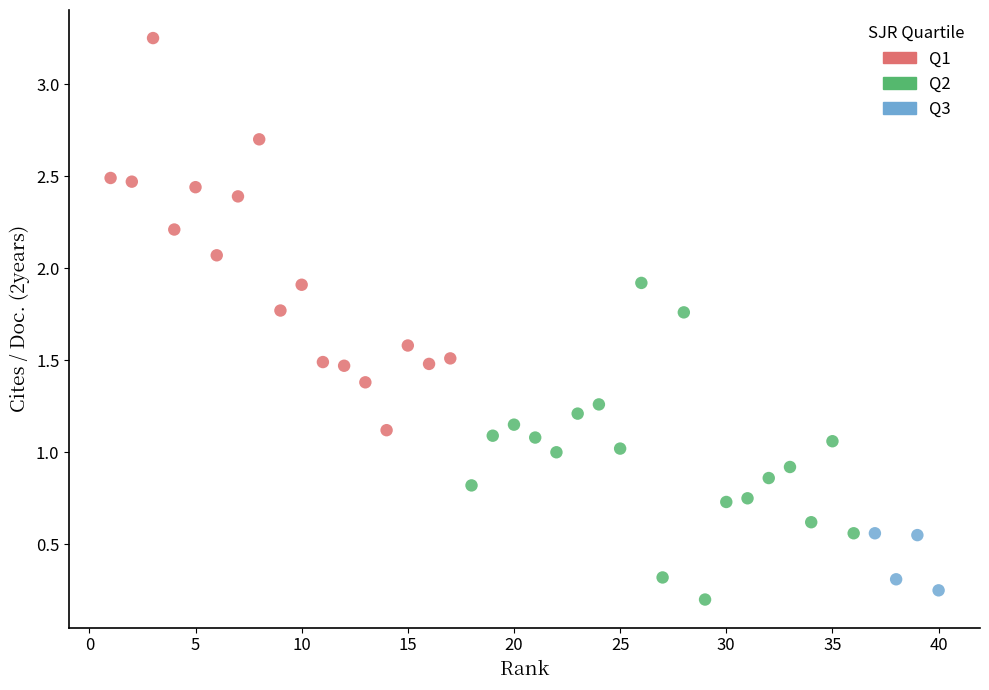

Which series has the largest Y range (max minus min)?

Q1